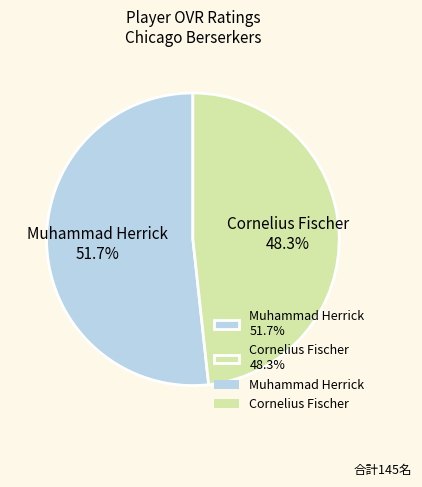

To the nearest percent, what percentage of the pie is Cornelius Fischer?

48%